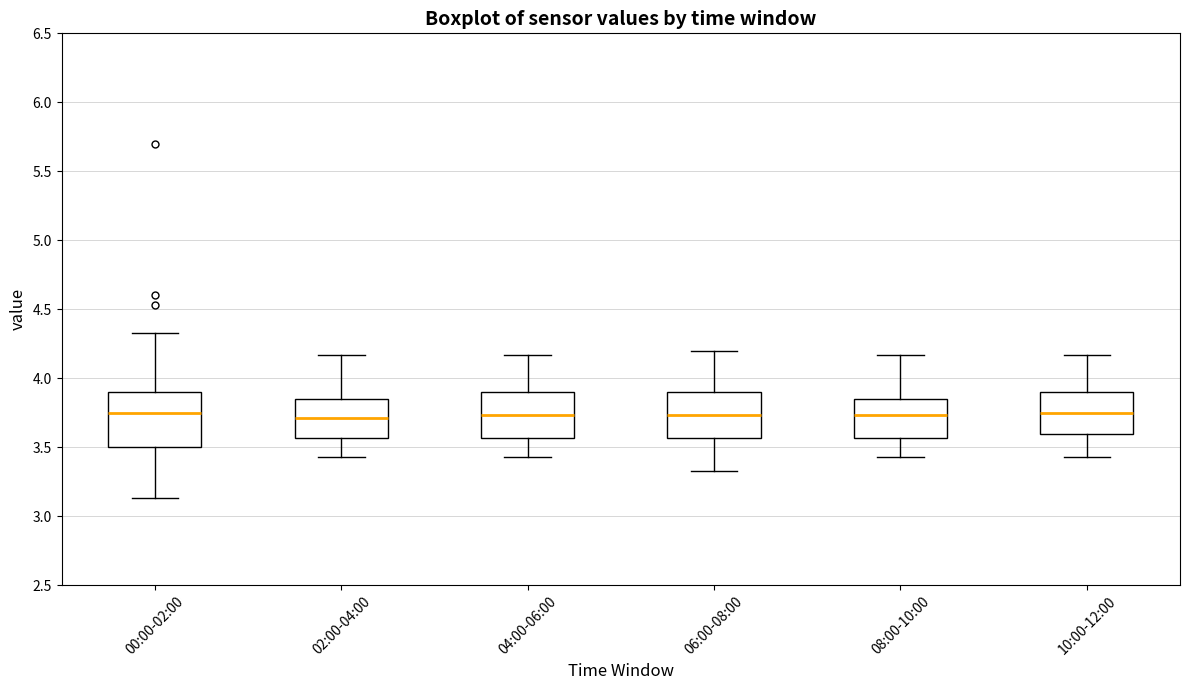

Reading left to right, transcribe this box plot: for each box, give where its median line is, the range the box spans, and where its two whiskers end, as read against the y-axis. The values are not printed on the chart, so give them approximately, as read against the axis.

00:00-02:00: median 3.75, box 3.50 to 3.90, whiskers 3.15 to 4.35
02:00-04:00: median 3.70, box 3.55 to 3.85, whiskers 3.45 to 4.15
04:00-06:00: median 3.75, box 3.55 to 3.90, whiskers 3.45 to 4.15
06:00-08:00: median 3.75, box 3.55 to 3.90, whiskers 3.35 to 4.20
08:00-10:00: median 3.75, box 3.55 to 3.85, whiskers 3.45 to 4.15
10:00-12:00: median 3.75, box 3.60 to 3.90, whiskers 3.45 to 4.15